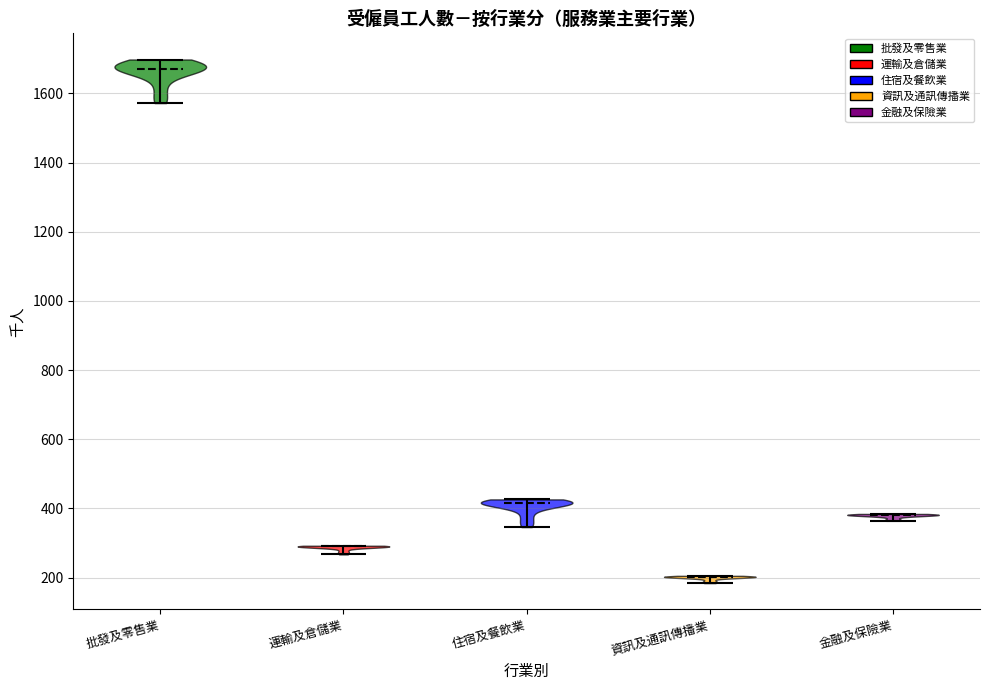

Reading left to right, read every violin against the y-axis: where its median line is, and the lowest and highest points it reaches. The values are not printed on the chart, so give them approximately, as read against the axis.

批發及零售業: median line 1680, lowest point 1580, highest point 1700
運輸及倉儲業: median line 300, lowest point 260, highest point 300
住宿及餐飲業: median line 420, lowest point 340, highest point 420
資訊及通訊傳播業: median line 200, lowest point 180, highest point 200
金融及保險業: median line 380, lowest point 360, highest point 380